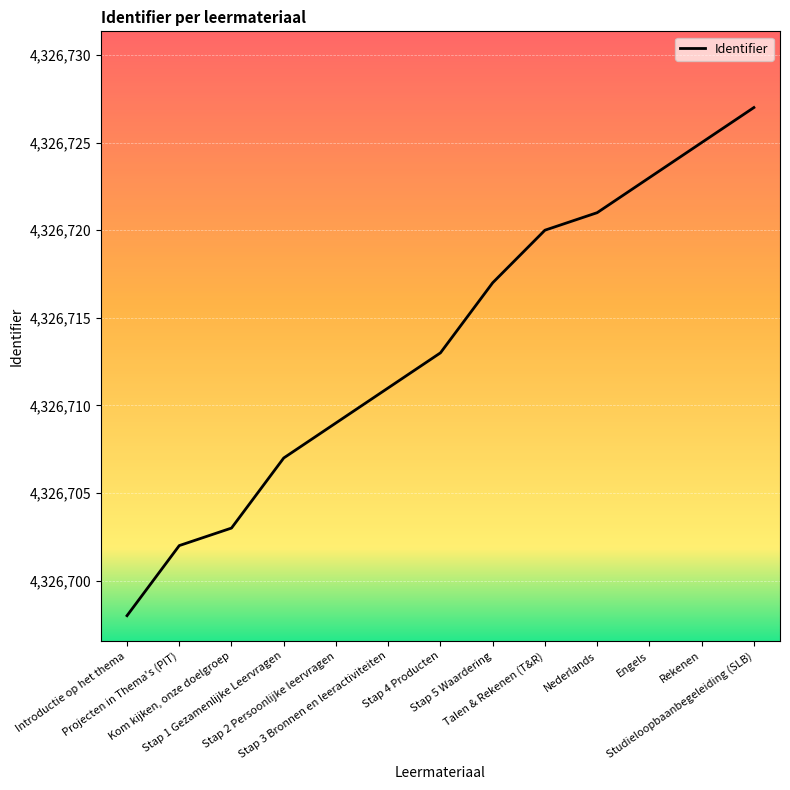

At which category does the chart reach its minimum across all series?

Introductie op het thema